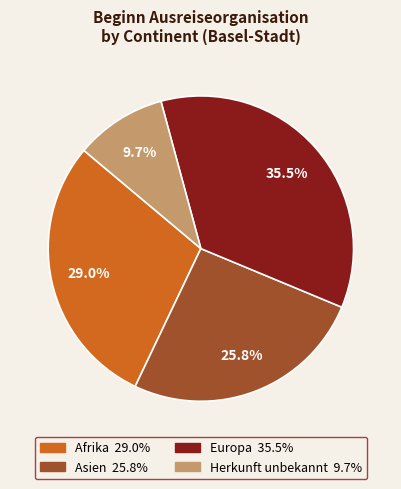

Is there a majority slice in this chart?

No